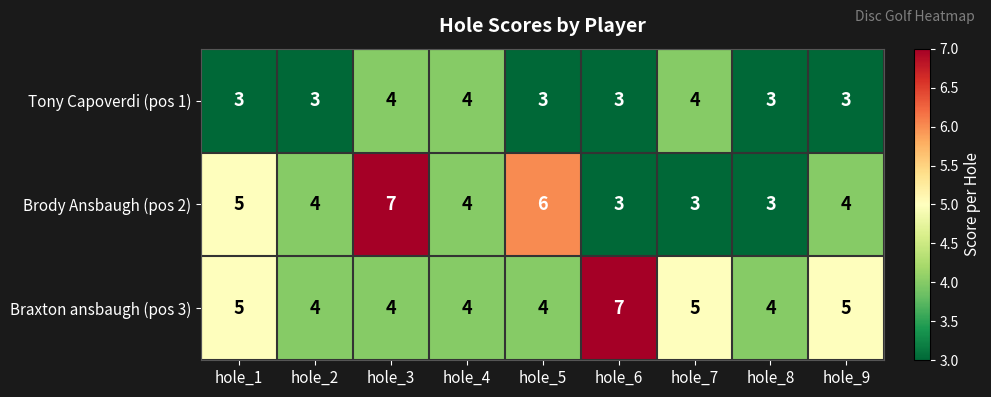

The value of Brody Ansbaugh (pos 2) at hole_9 is 2. True or false?

False